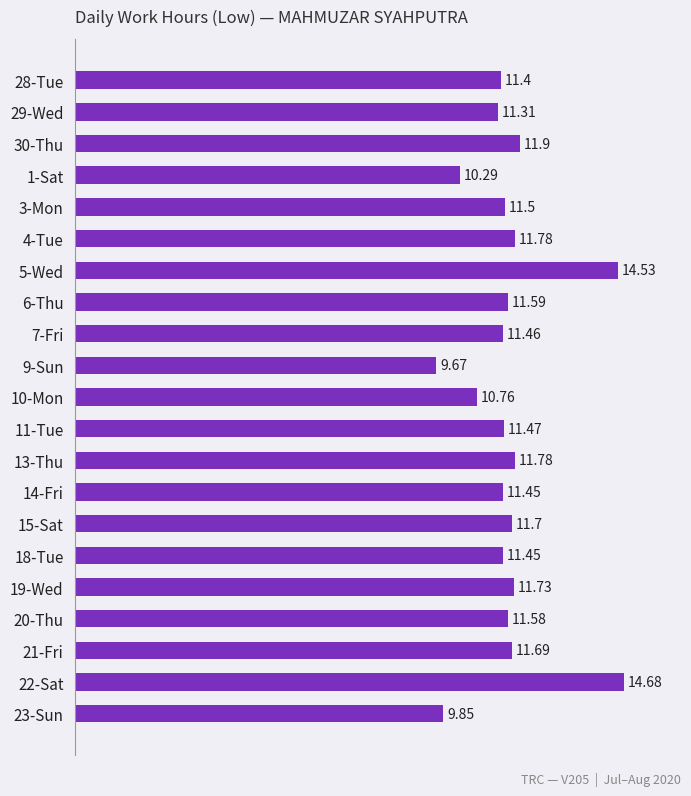

What is the difference between the maximum and second lowest values?

4.8